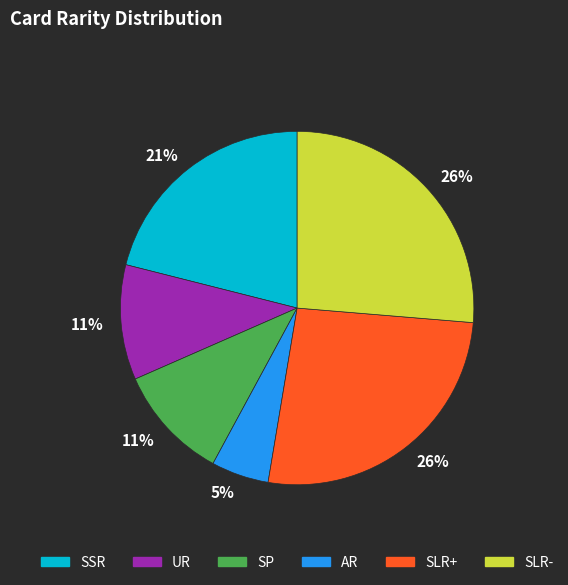

Between UR and SLR+, which is larger?

SLR+